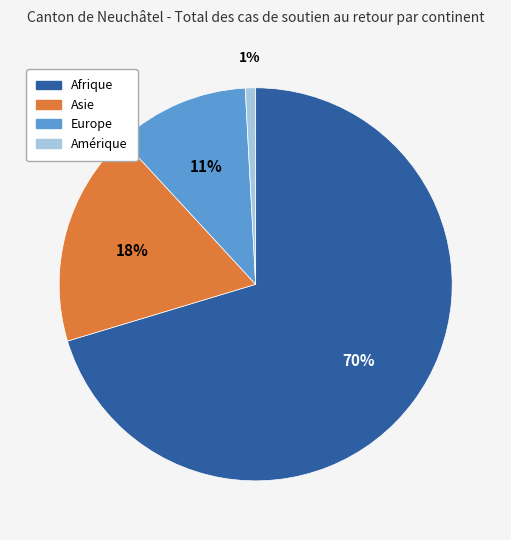

Does Europe represent more than half of the total?

No